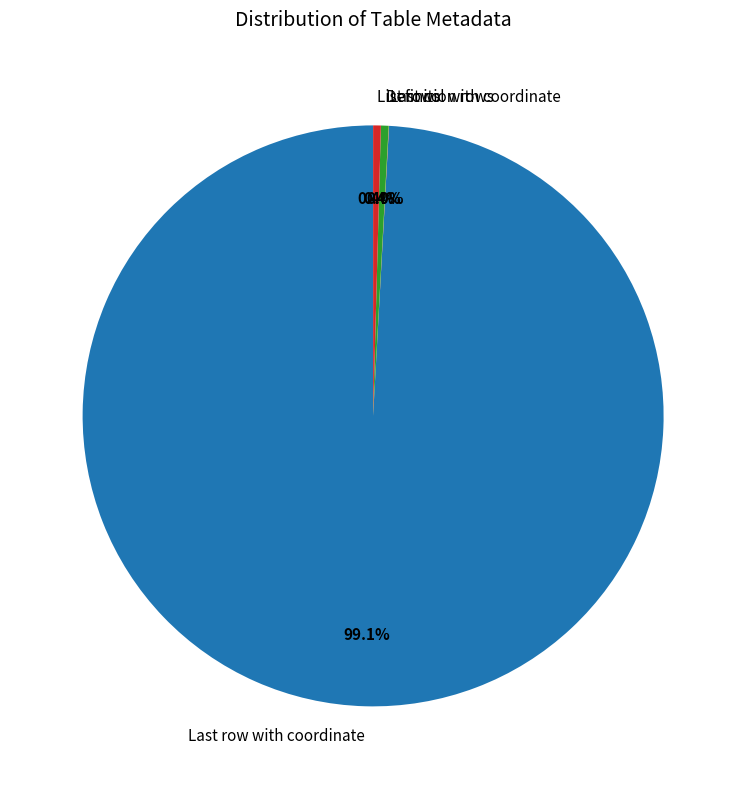

How much of the chart is everything except Definition rows?

99.6%